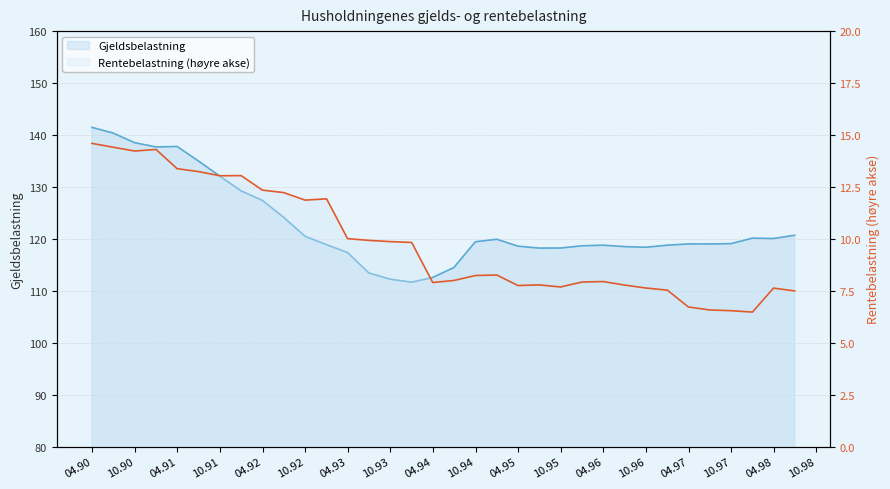

Reading left to right, list all the values displayed in this chart.

Rentebelastning (høyre akse): 1990-03-31=14.6	1990-06-30=14.4	1990-09-30=14.2	1990-12-31=14.3	1991-03-31=13.4	1991-06-30=13.2	1991-09-30=13.0	1991-12-31=13.0	1992-03-31=12.3	1992-06-30=12.2	1992-09-30=11.9	1992-12-31=11.9	1993-03-31=10.0	1993-06-30=9.9	1993-09-30=9.9	1993-12-31=9.8	1994-03-31=7.9	1994-06-30=8.0	1994-09-30=8.2	1994-12-31=8.3	1995-03-31=7.8	1995-06-30=7.8	1995-09-30=7.7	1995-12-31=7.9	1996-03-31=7.9	1996-06-30=7.8	1996-09-30=7.6	1996-12-31=7.5	1997-03-31=6.7	1997-06-30=6.6	1997-09-30=6.5	1997-12-31=6.5	1998-03-31=7.6	1998-06-30=7.5
Gjeldsbelastning: 1990-03-31=141.5	1990-06-30=140.4	1990-09-30=138.5	1990-12-31=137.7	1991-03-31=137.8	1991-06-30=135.0	1991-09-30=132.1	1991-12-31=129.2	1992-03-31=127.4	1992-06-30=124.1	1992-09-30=120.5	1992-12-31=118.9	1993-03-31=117.4	1993-06-30=113.4	1993-09-30=112.2	1993-12-31=111.7	1994-03-31=112.6	1994-06-30=114.5	1994-09-30=119.4	1994-12-31=119.9	1995-03-31=118.6	1995-06-30=118.2	1995-09-30=118.2	1995-12-31=118.7	1996-03-31=118.8	1996-06-30=118.5	1996-09-30=118.4	1996-12-31=118.8	1997-03-31=119.0	1997-06-30=119.0	1997-09-30=119.1	1997-12-31=120.1	1998-03-31=120.1	1998-06-30=120.7